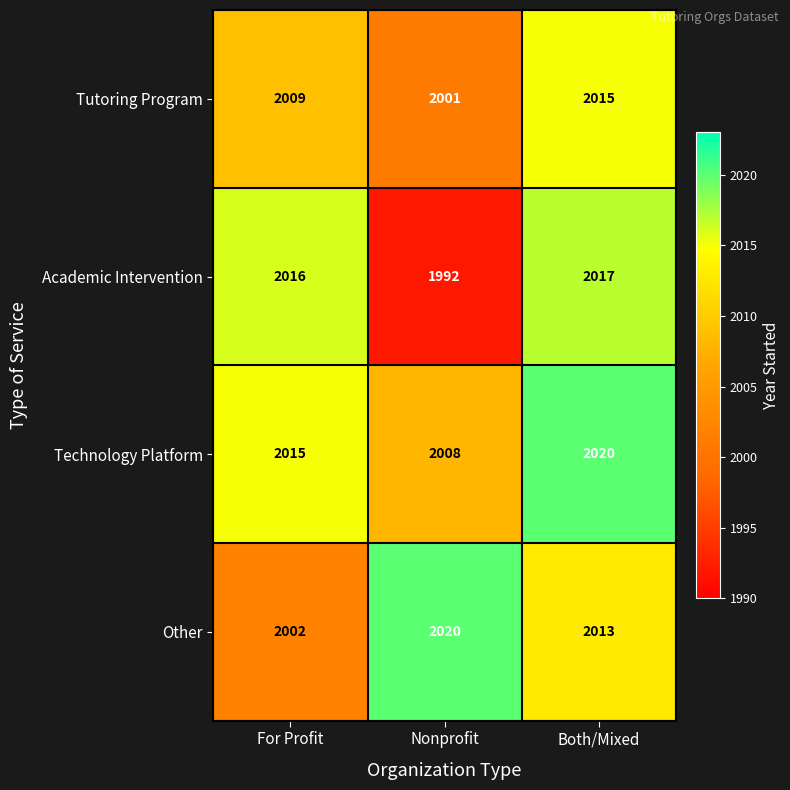

The value of Tutoring Program at Nonprofit is 2001. True or false?

True